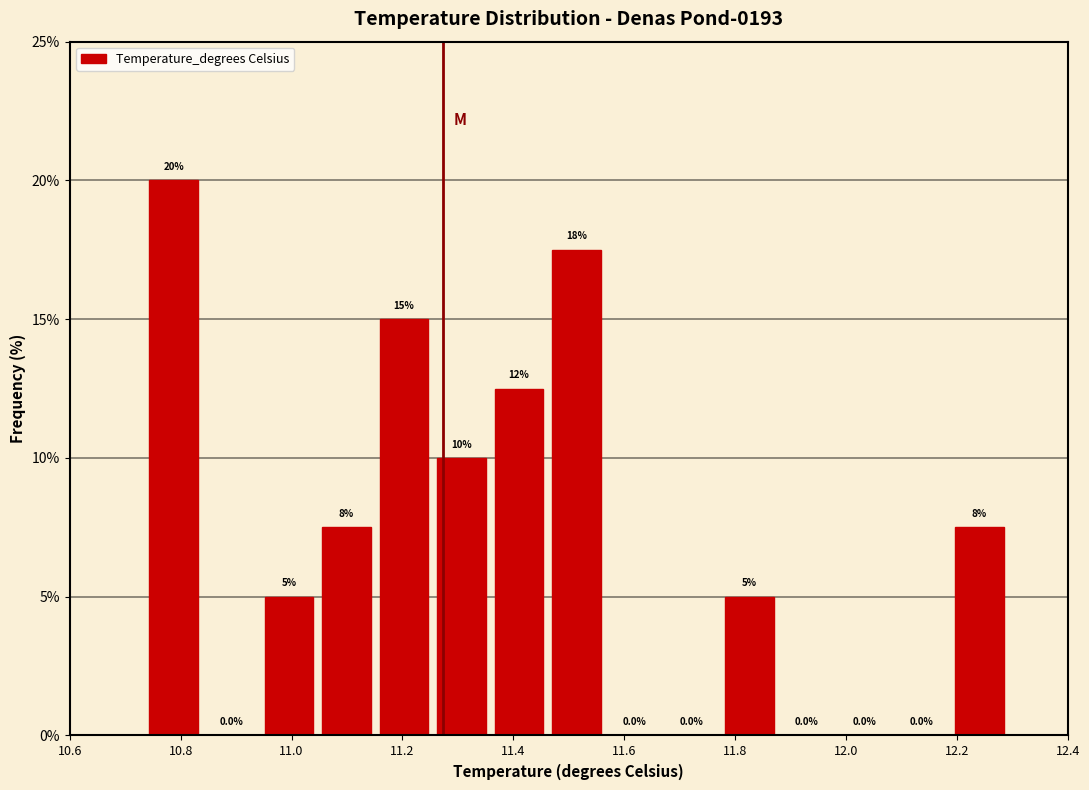

Over which range of the x-axis is the bar tallest?

10.74 to 10.84